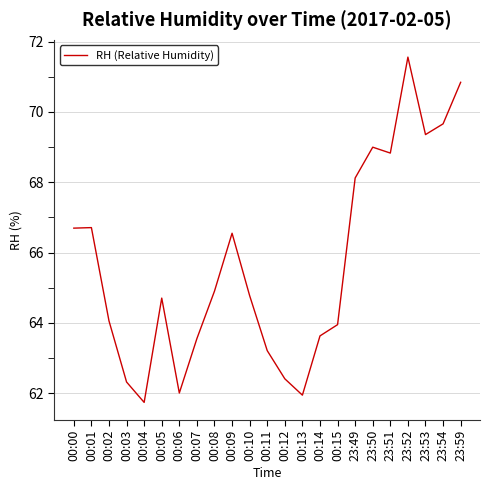

What is the difference between the maximum and minimum values?

9.8